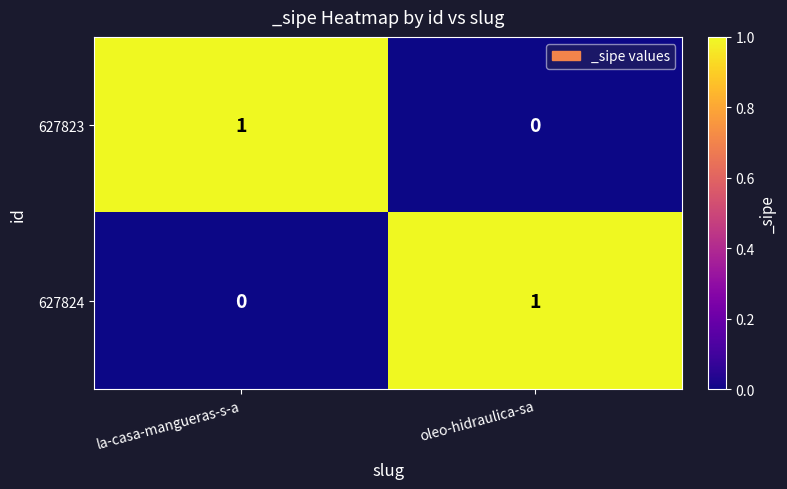

Reading left to right, what are all the values shown in this chart?

627823: 1	0
627824: 0	1